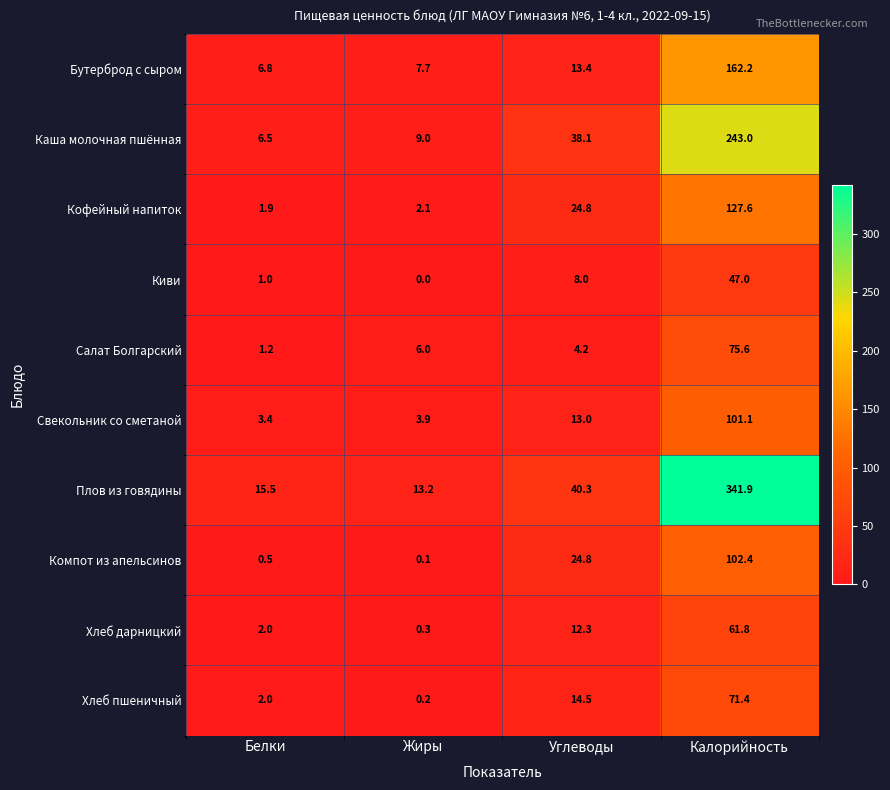

What is the difference between the maximum and minimum values in the Свекольник со сметаной series?

97.7